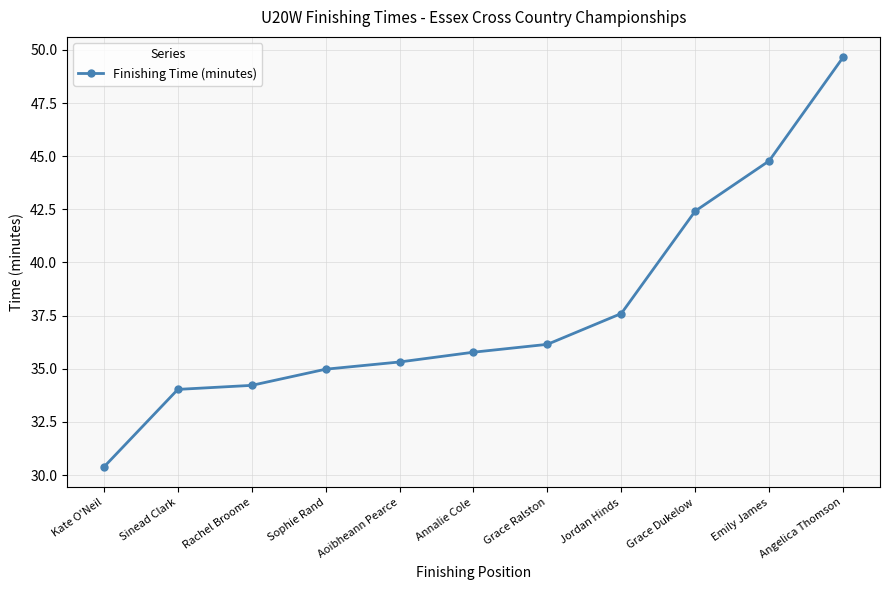

What is the label of the 9th point from the right?

Rachel Broome